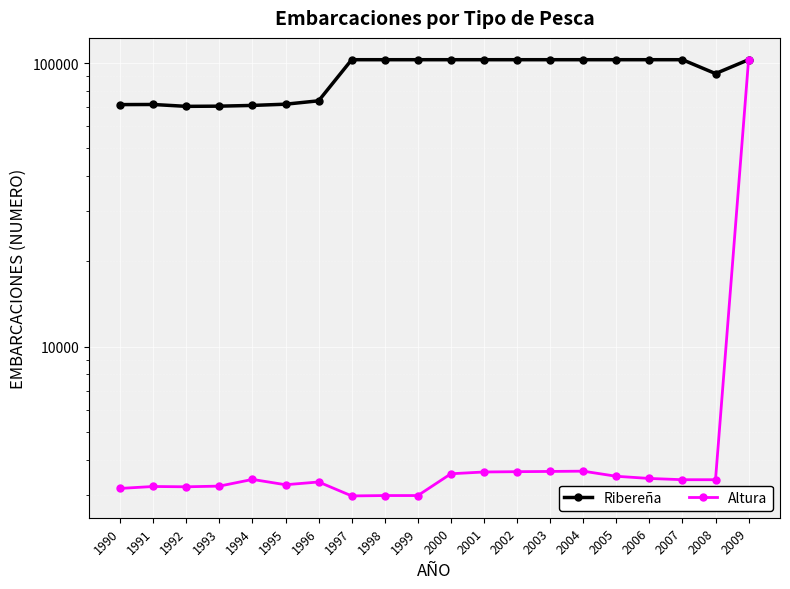

True or false: Altura and Ribereña intersect in this chart.

False